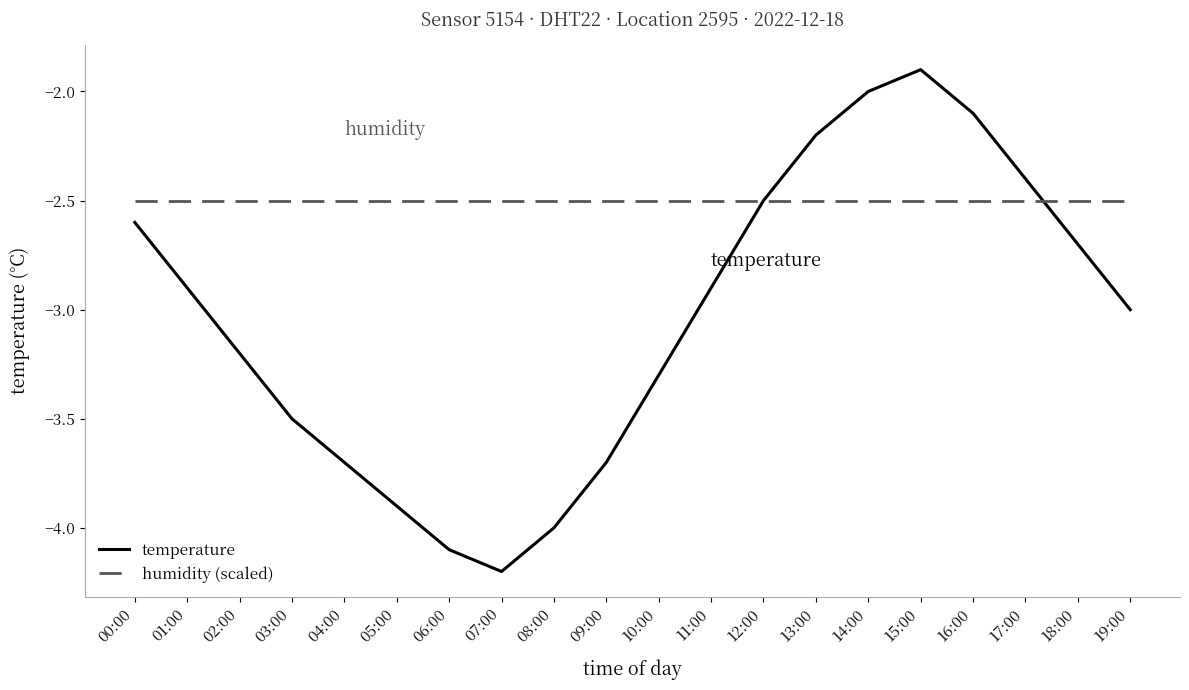

At which label does temperature reach its minimum?

07:00